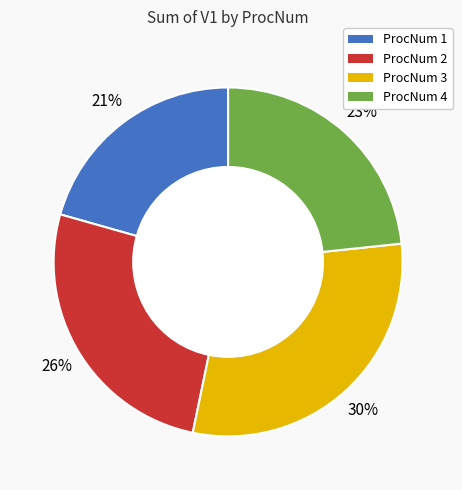

What is the largest slice in the pie chart?

ProcNum 3